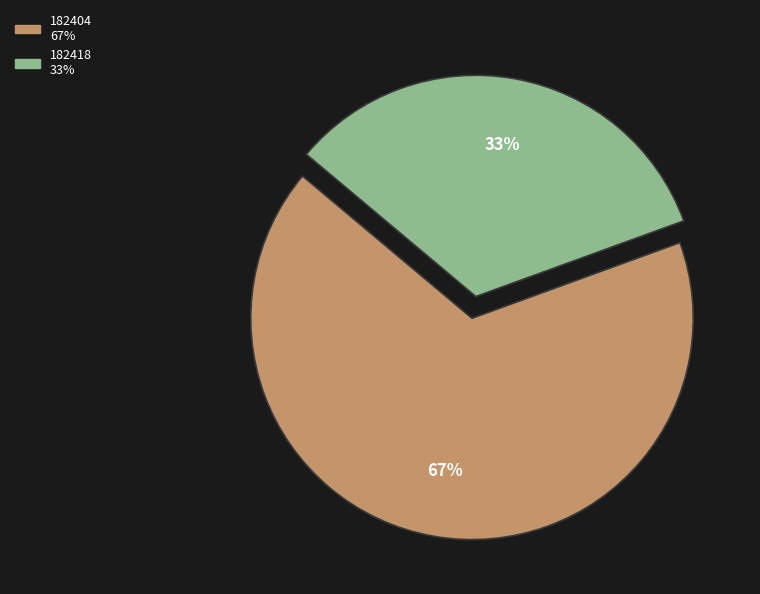

Does 182404 represent more than half of the total?

Yes